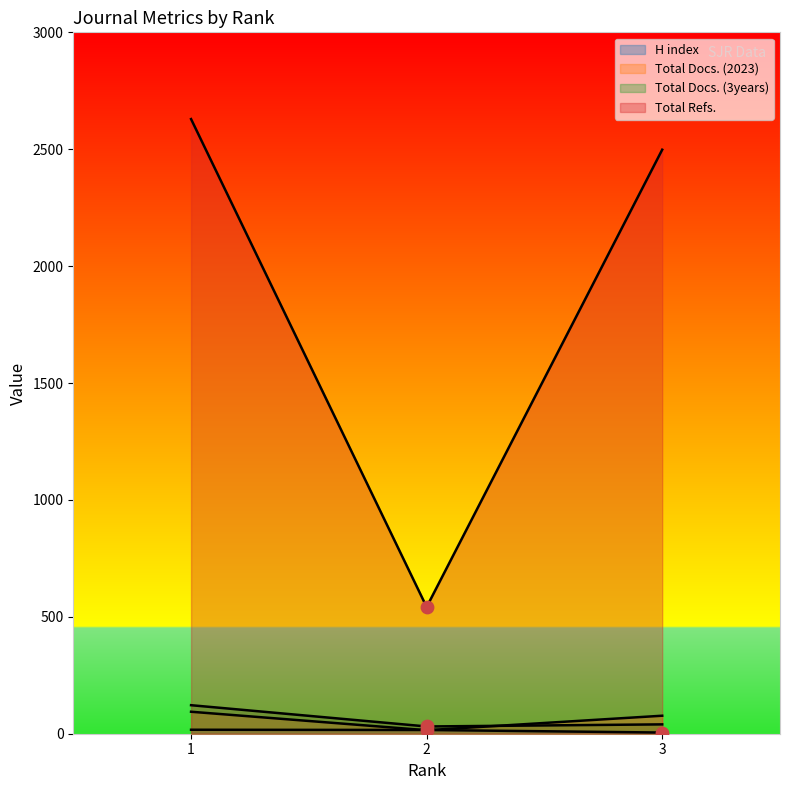

What is the total value across all series at 1?

2862